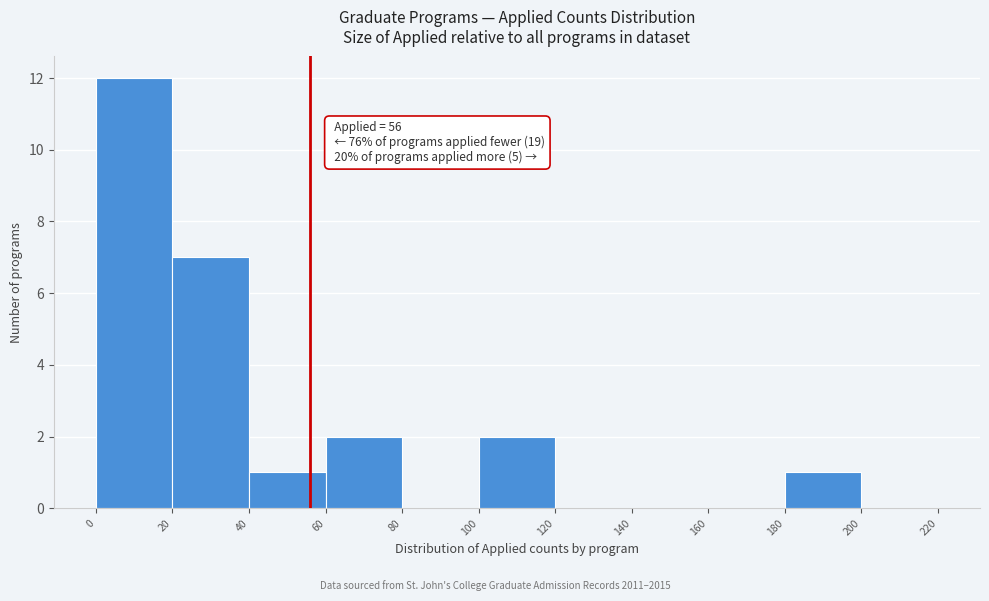

Which range on the x-axis has the tallest bar?

0 to 20